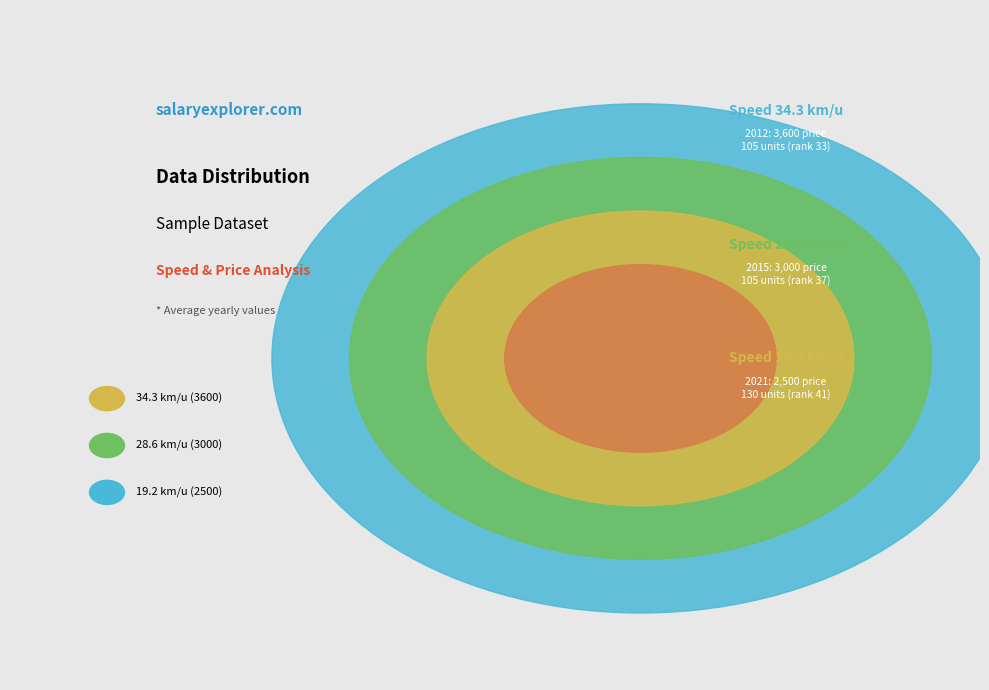

Is there any slice that represents more than half of the pie?

No